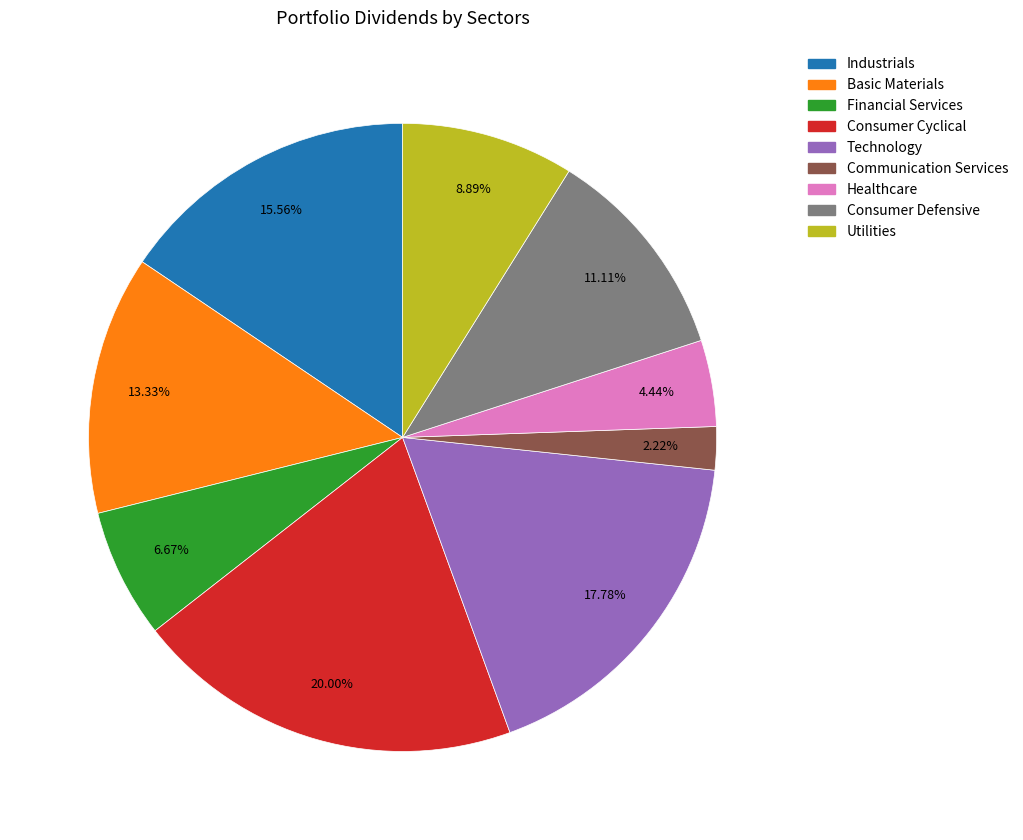

Which slice is the largest?

Consumer Cyclical